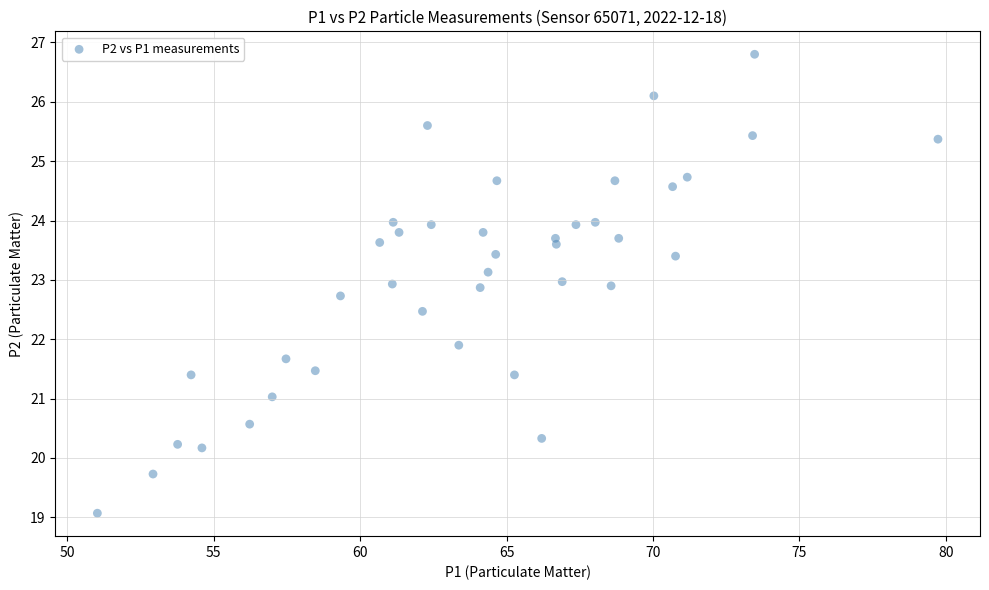

What is the range of X values (max minus min)?

28.7